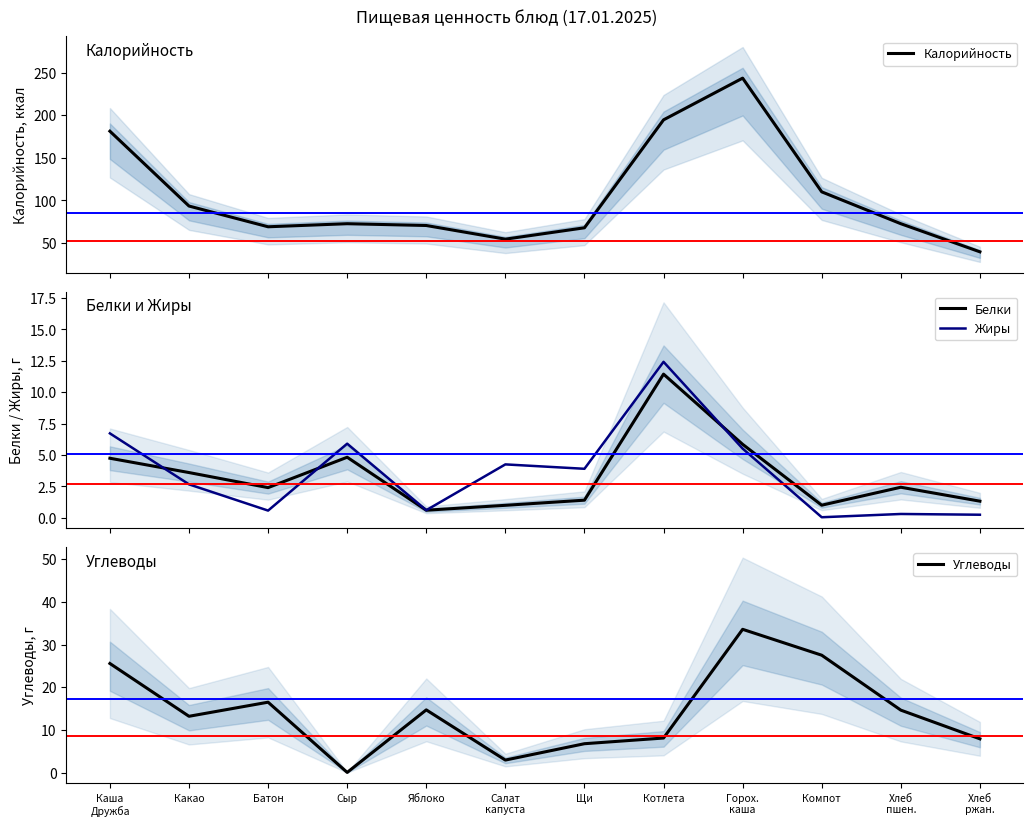

Reading left to right, list all the values displayed in this chart.

Калорийность: 181.2	93.3	69.0	72.6	70.5	54.5	67.8	194.5	243.5	110.0	72.6	39.6
Белки: 4.7	3.6	2.4	4.8	0.6	1.0	1.4	11.4	5.8	1.0	2.4	1.3
Жиры: 6.7	2.7	0.6	5.9	0.6	4.2	3.9	12.4	5.5	0.0	0.3	0.2
Углеводы: 25.6	13.2	16.5	0.1	14.7	3.0	6.8	8.1	33.6	27.5	14.6	7.9